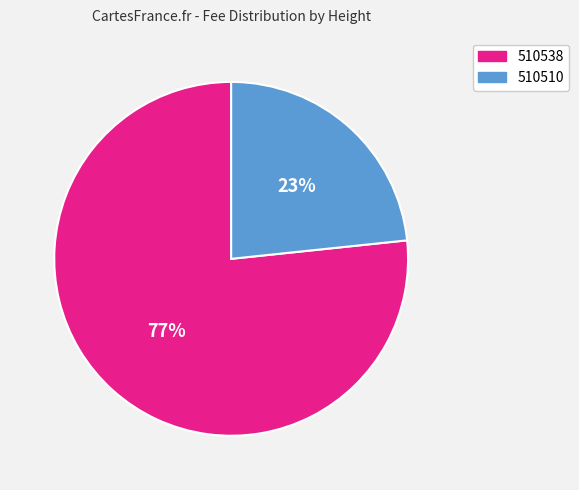

What percentage is the 510510 slice, to the nearest percent?

23%